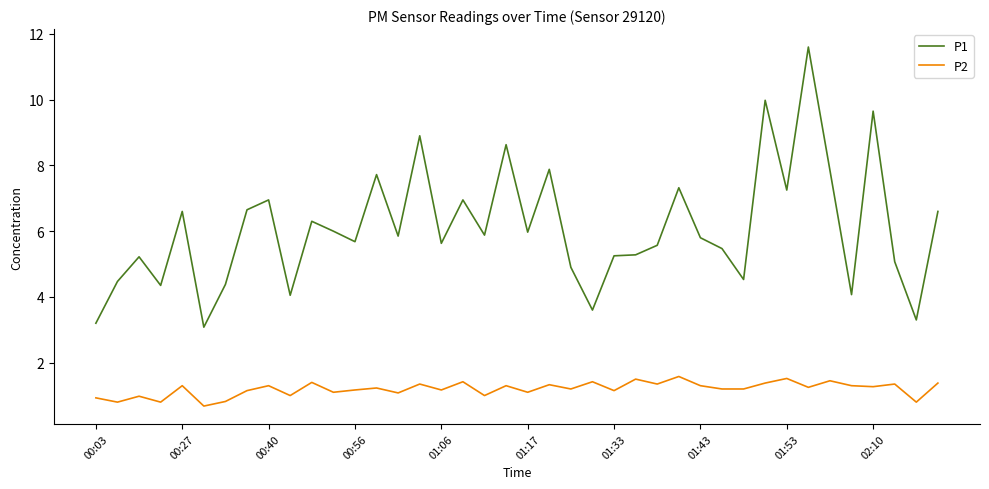

Which series has the largest range (max minus min)?

P1